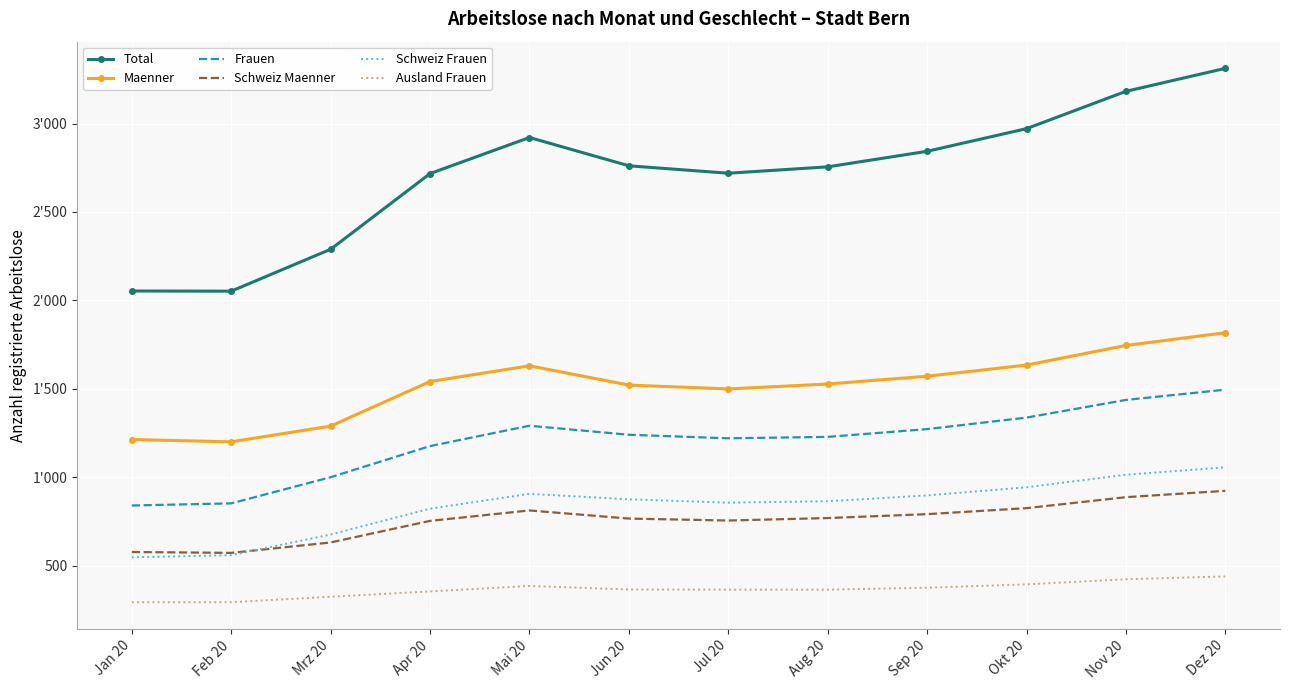

True or false: Frauen and Total cross at least once.

False